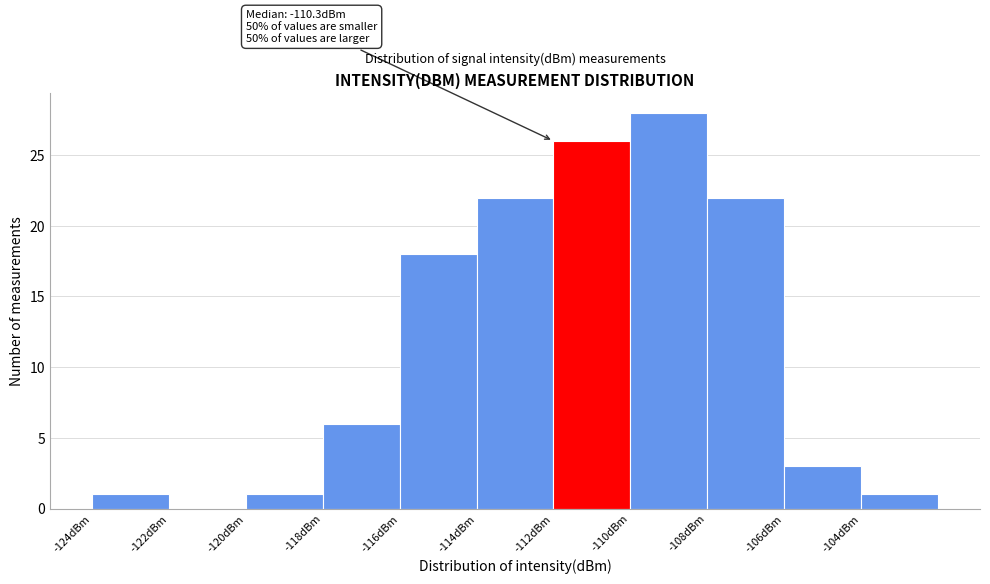

Reading left to right, what are all the values shown in this chart?

-124dBm=1	-122dBm=0	-120dBm=1	-118dBm=6	-116dBm=18	-114dBm=22	-112dBm=26	-110dBm=28	-108dBm=22	-106dBm=3	-104dBm=1